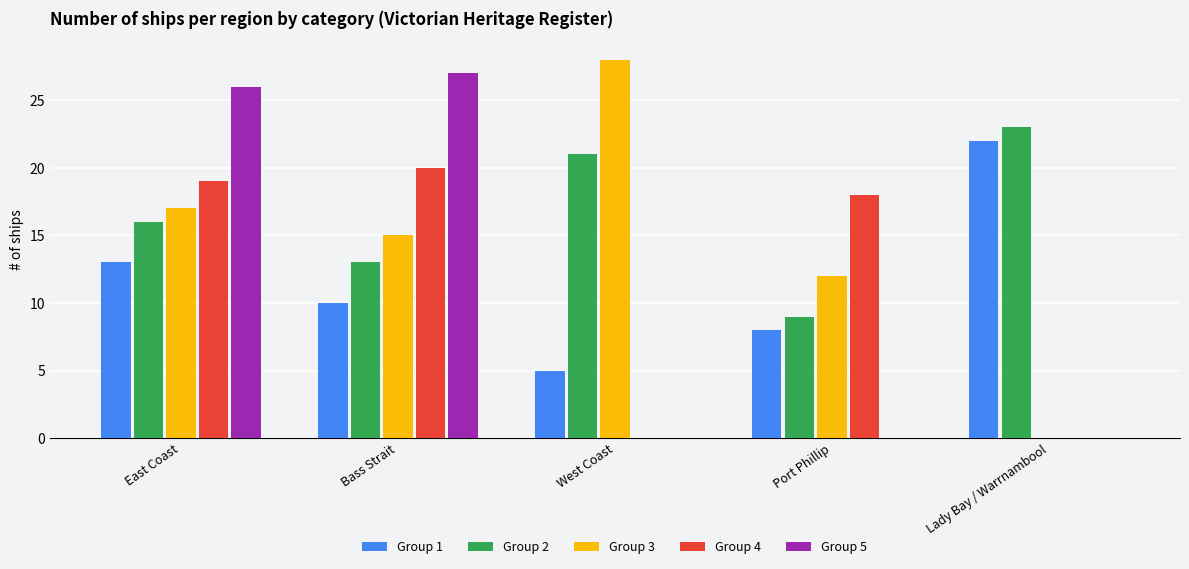

What are all the series names shown in the legend?

Group 1, Group 2, Group 3, Group 4, Group 5